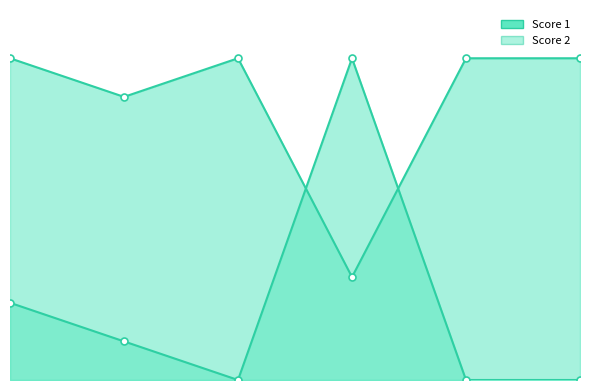

At how many categories does at least one series exceed 0?

6